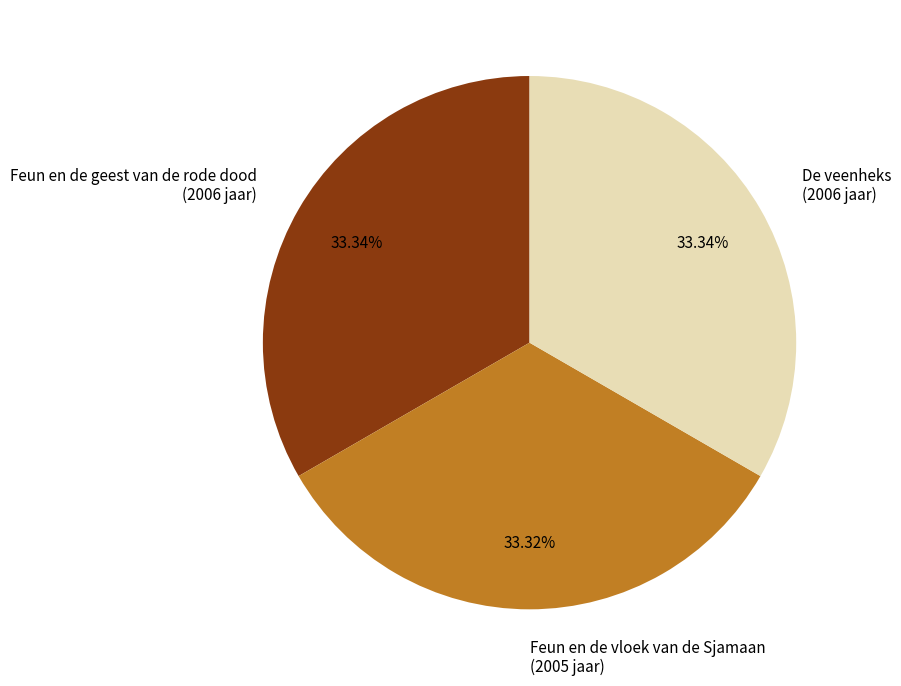

True or false: Feun en de vloek van de Sjamaan accounts for 33% of the total.

True